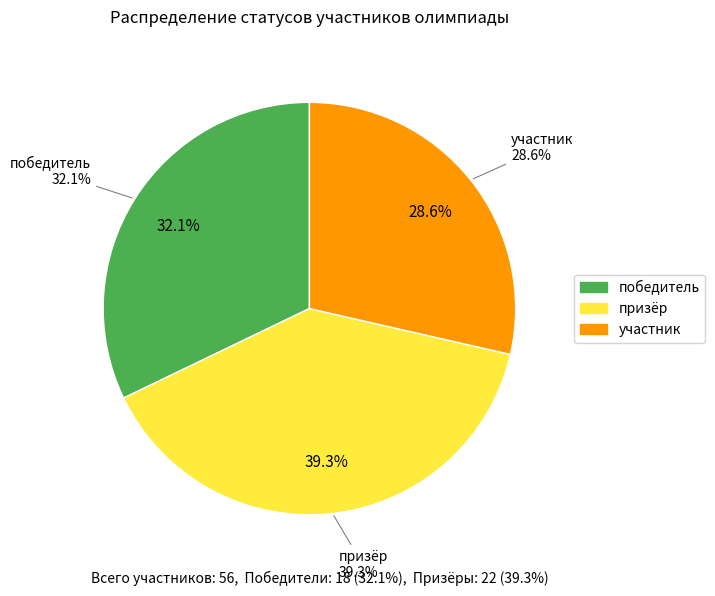

Rank the categories by value from lowest to highest.

участник, победитель, призёр